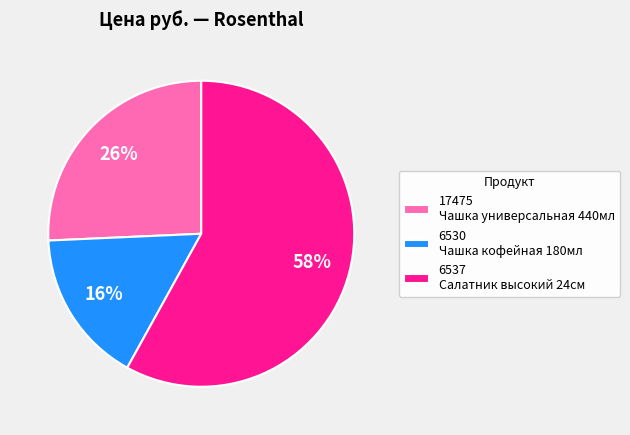

Do 6537 Салатник высокий 24см and 6530 Чашка кофейная 180мл together represent more than half of the pie?

Yes